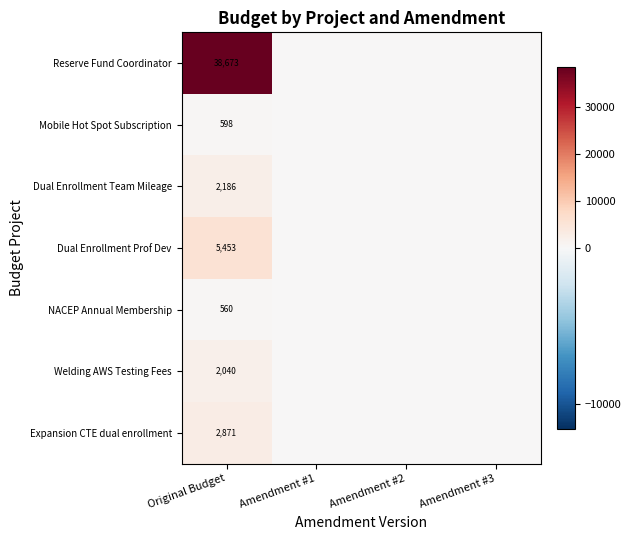

Is it true that NACEP Annual Membership equals 384 at Original Budget?

False